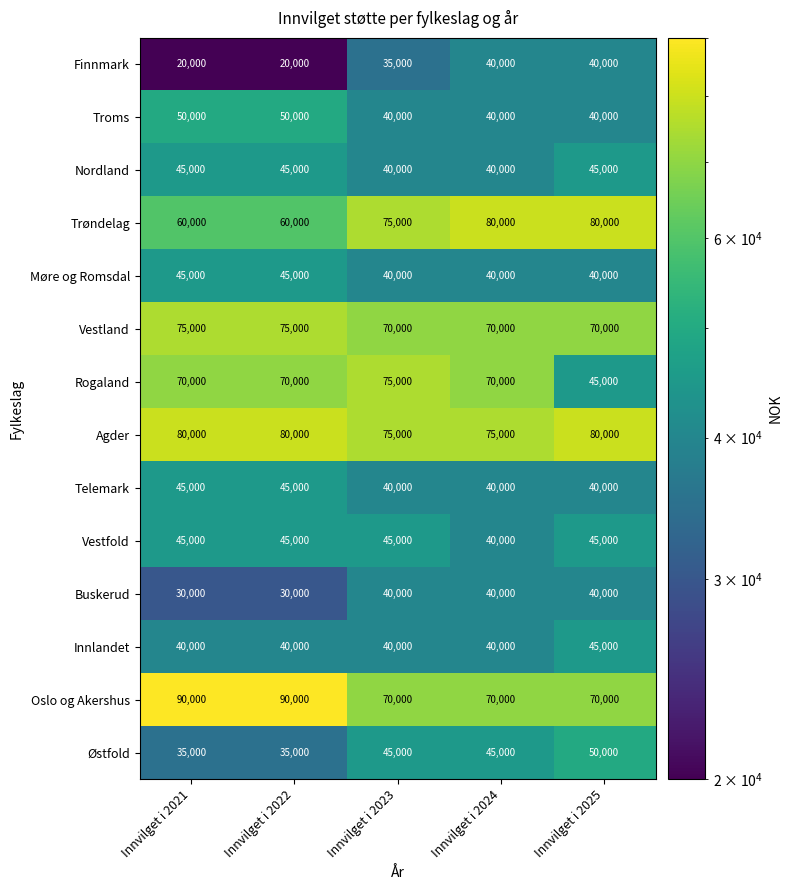

What is the total value across all series at Innvilget i 2024?

730000